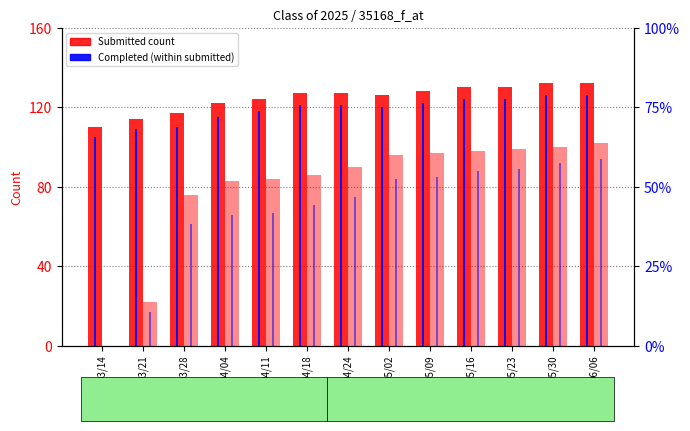

True or false: Class of 2025 Submitted has a value of 110 at 03/14.

True